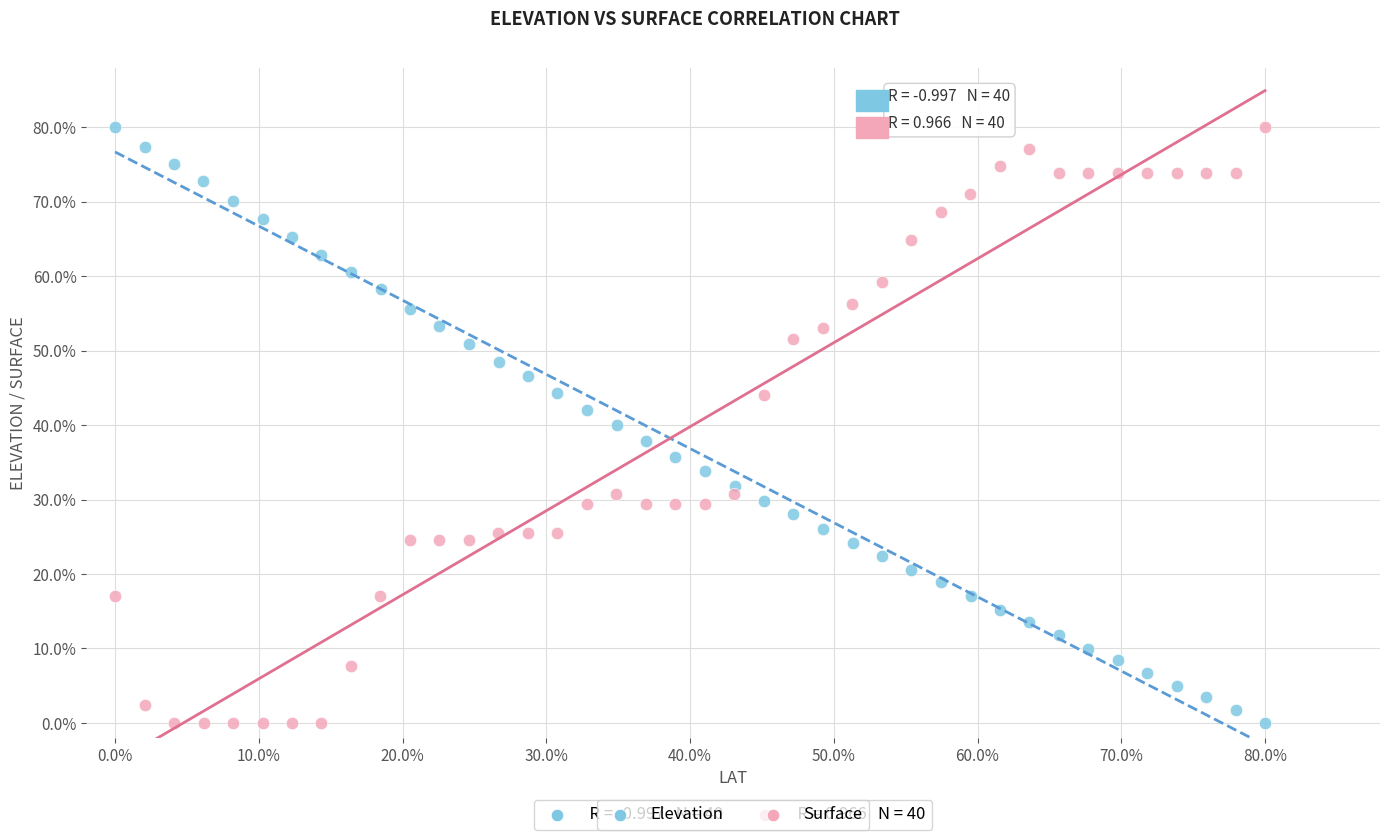

What are all the series names shown in the legend?

Elevation, Surface